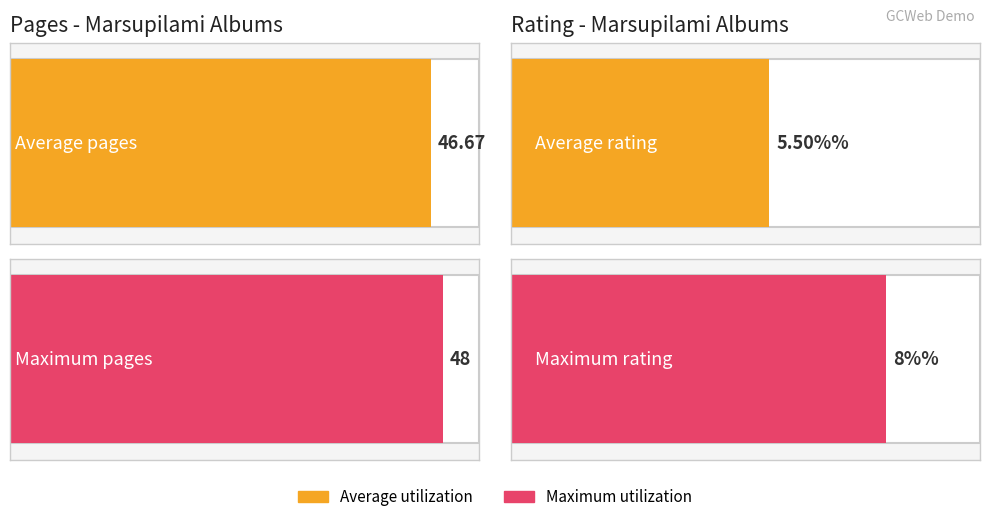

Which series has the largest total across all categories?

pages